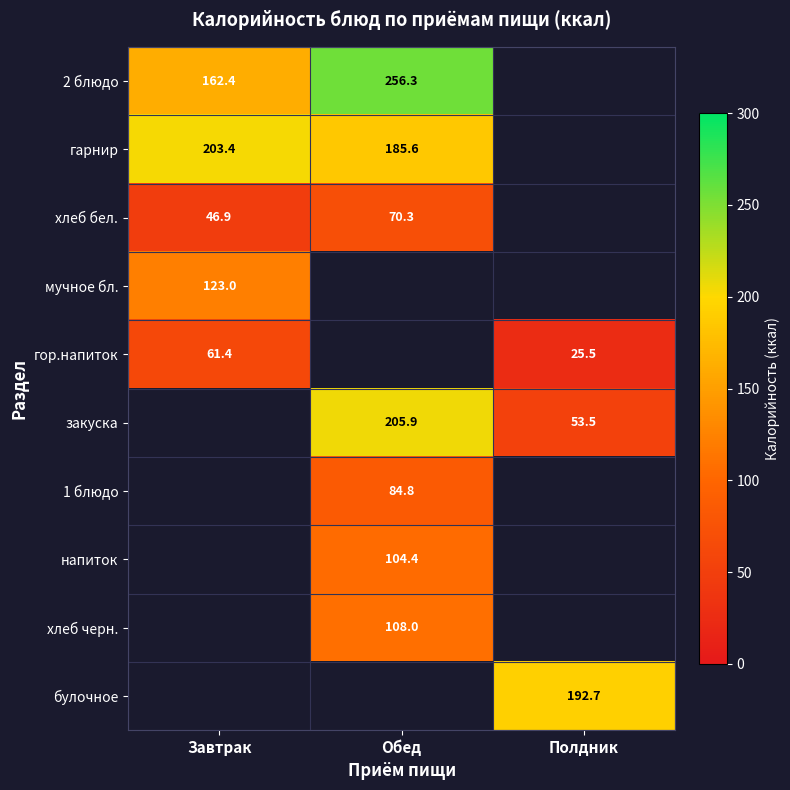

The хлеб бел. series shows 46.9 at Завтрак. True or false?

True